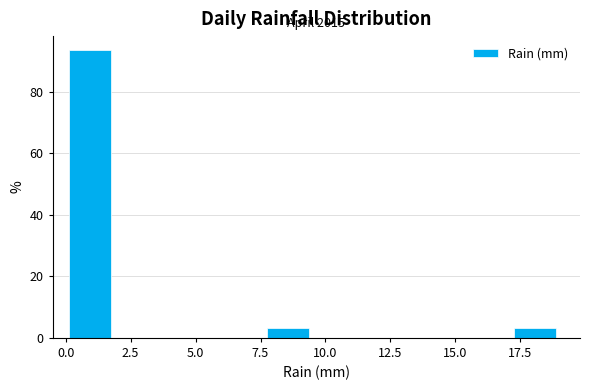

Around what value on the x-axis is the tallest bar? Give the approximate position of its centre, as read against the axis.

1.0